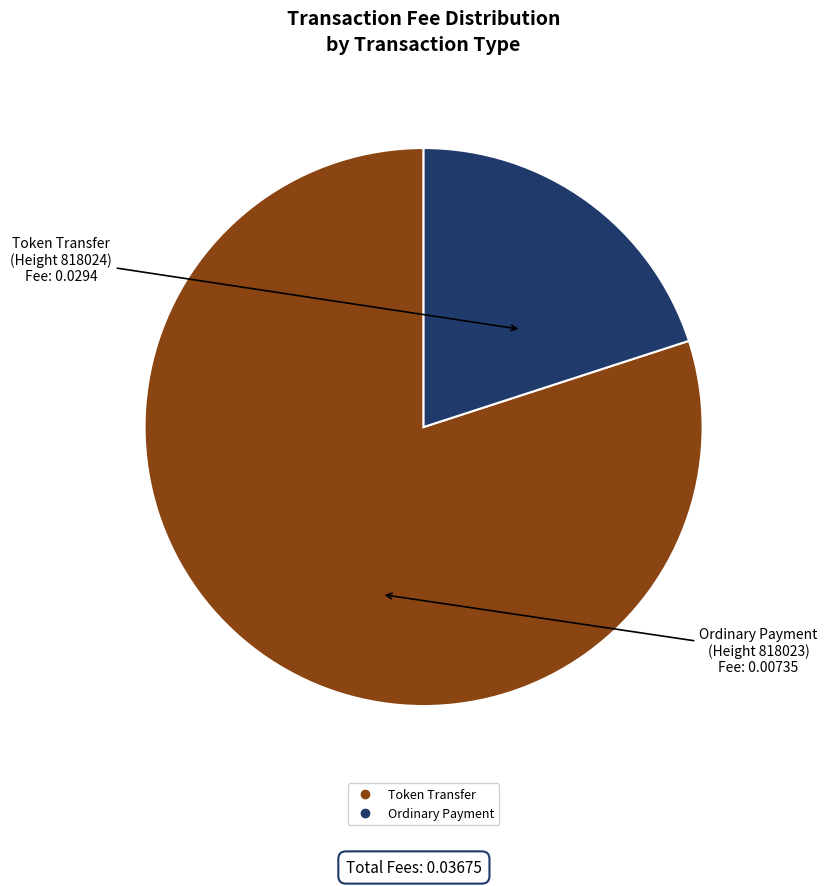

Count the number of slices in the pie.

2